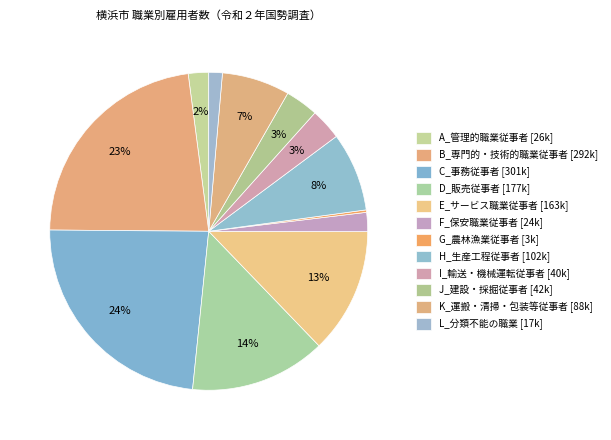

What percentage do C_事務従事者 and G_農林漁業従事者 together represent?

23.8%